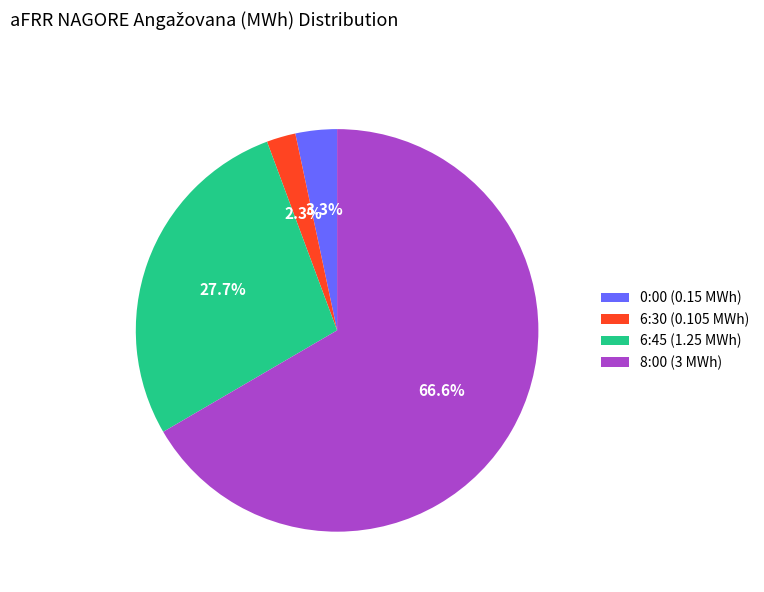

Count the number of slices in the pie.

4